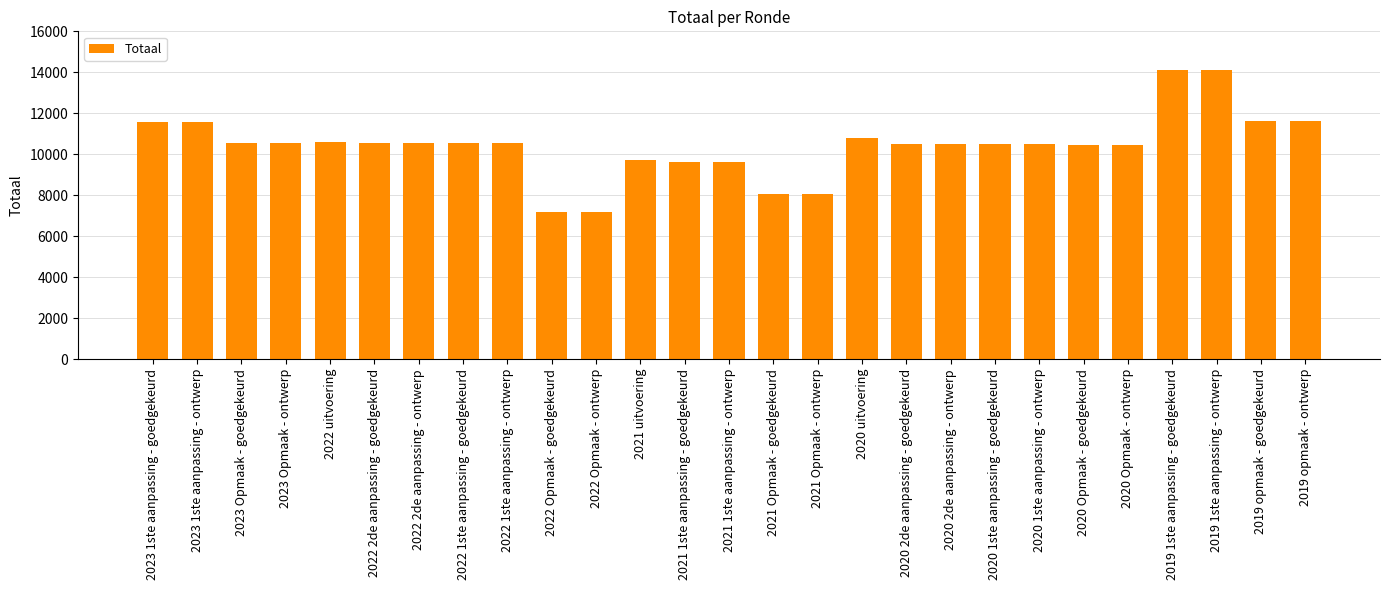

What is the minimum value shown in the chart?

7177